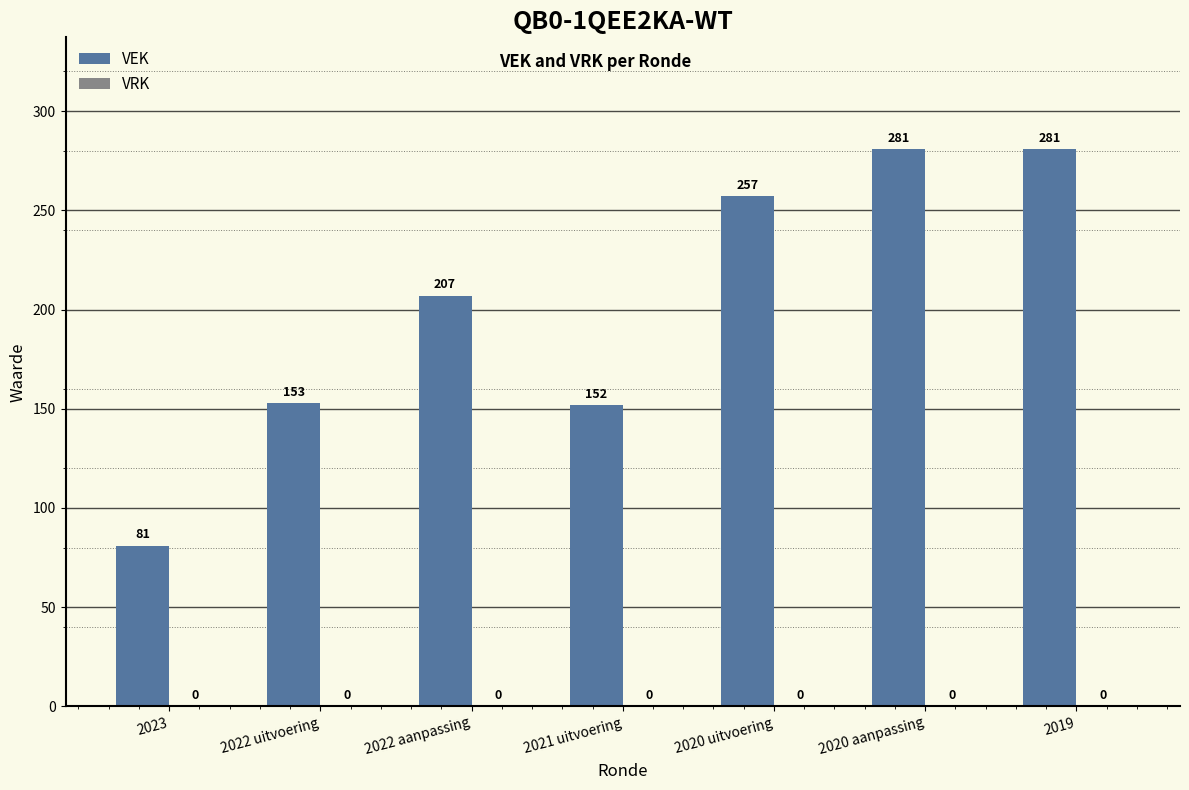

Reading left to right, transcribe all the data shown in this chart.

81	153	207	152	257	281	281